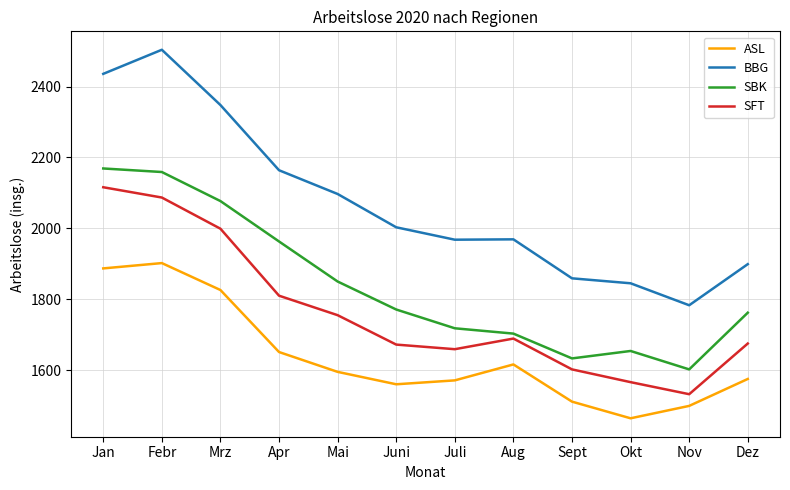

Rank the series by their average value, from lowest to highest.

ASL, SFT, SBK, BBG